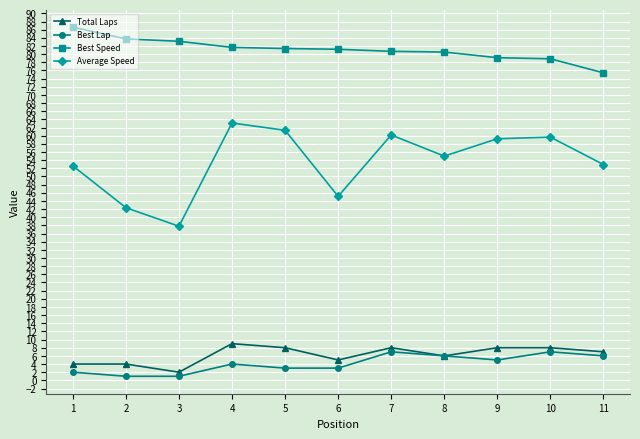

True or false: Best Speed and Average Speed intersect in this chart.

False